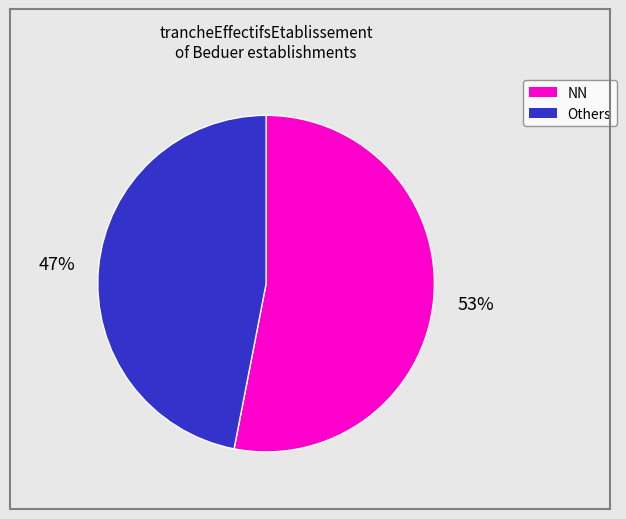

To the nearest percent, what is the difference between the largest and smallest slice percentages?

6%